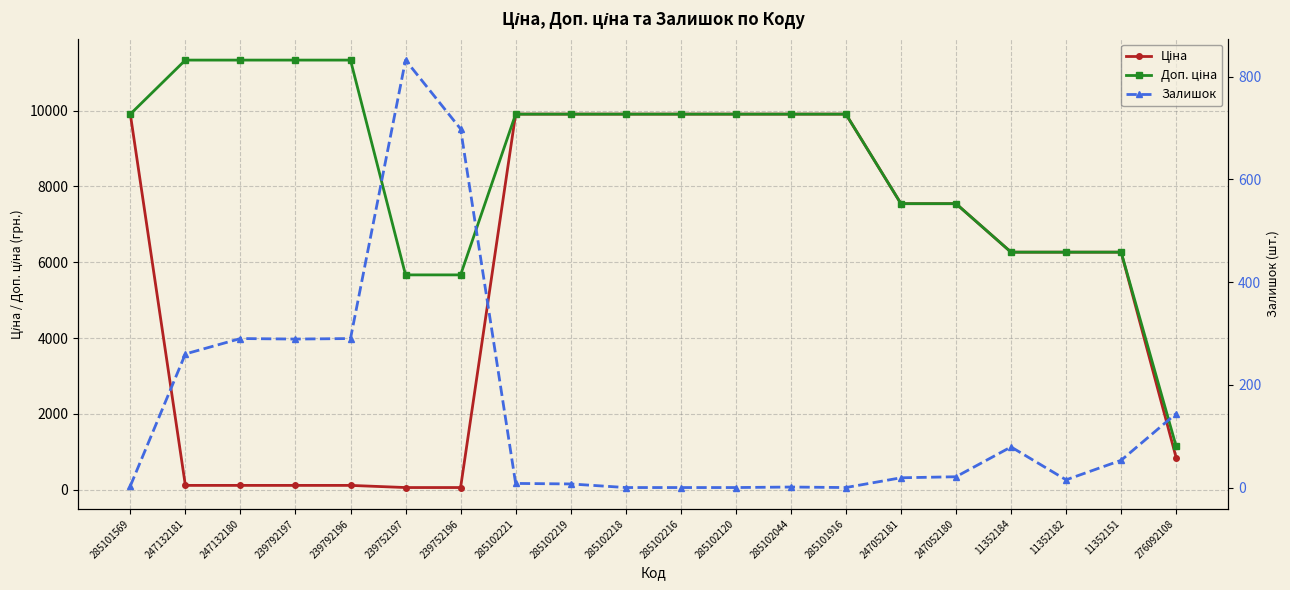

Reading left to right, transcribe all the data shown in this chart.

Ціна: 9908.5	113.3	113.3	113.3	113.3	56.7	56.7	9908.5	9908.5	9908.5	9908.5	9908.5	9908.5	9908.5	7545.9	7545.9	6266.7	6266.7	6266.7	842.8
Доп. ціна: 9908.5	11334.0	11334.0	11334.0	11334.0	5667.0	5667.0	9908.5	9908.5	9908.5	9908.5	9908.5	9908.5	9908.5	7545.9	7545.9	6266.7	6266.7	6266.7	1142.1
Залишок: 3.0	260.0	290.0	289.0	290.0	832.0	698.0	8.0	7.0	0.0	0.0	0.0	1.0	0.0	19.0	21.0	79.0	15.0	53.0	144.0